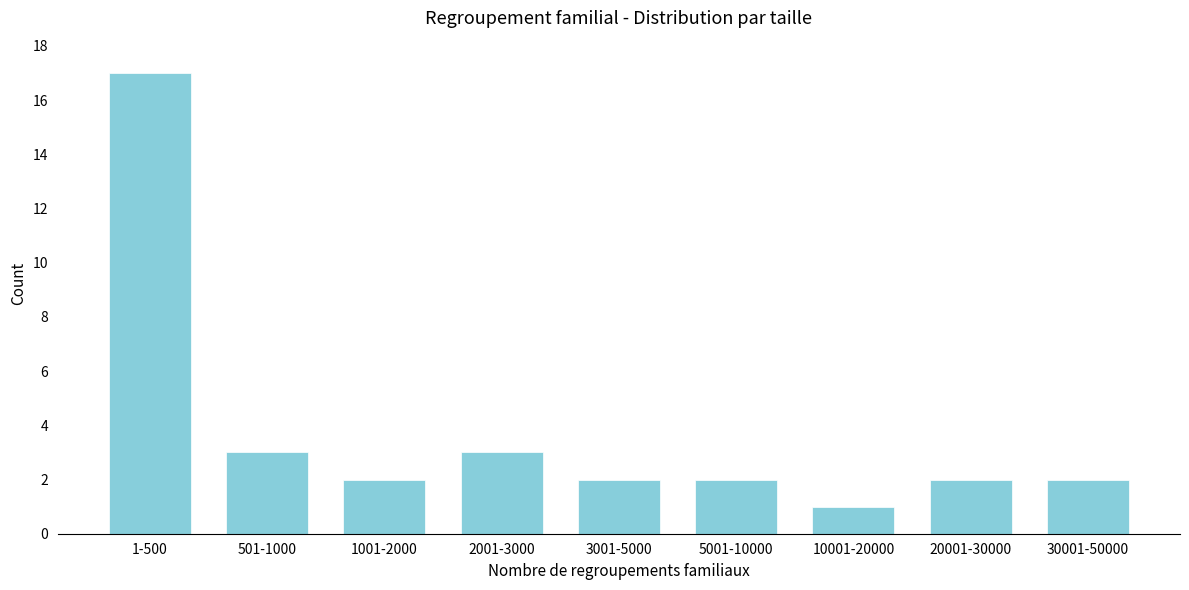

Reading left to right, what are all the values shown in this chart?

17	3	2	3	2	2	1	2	2